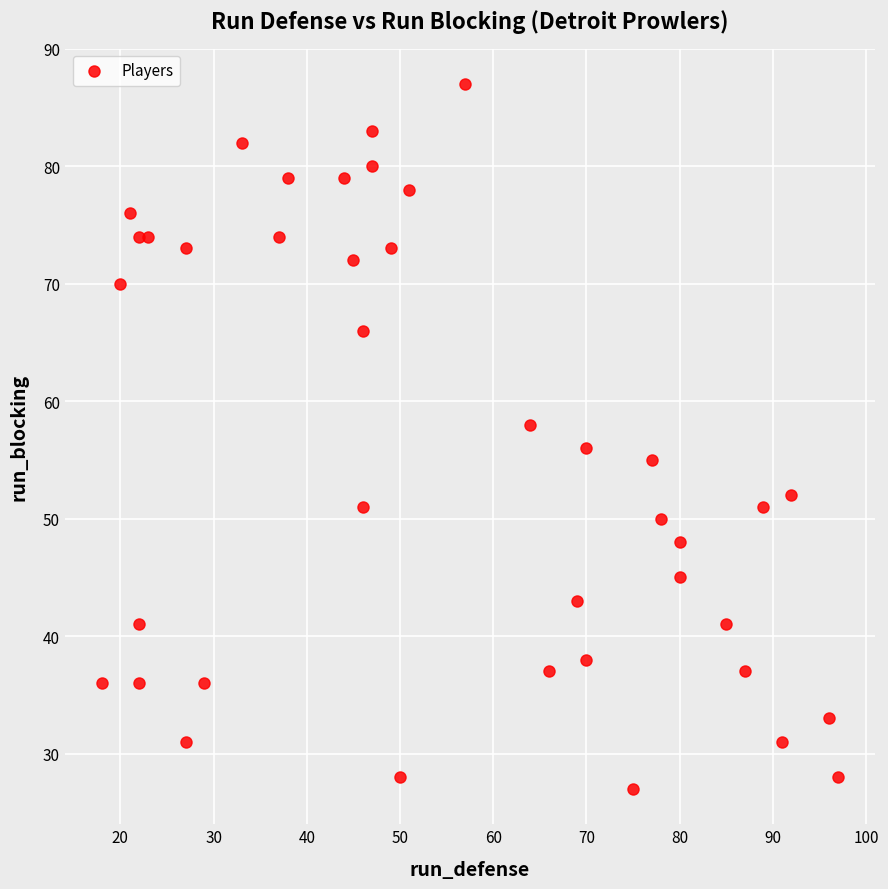

What is the range of Y values (max minus min)?

60